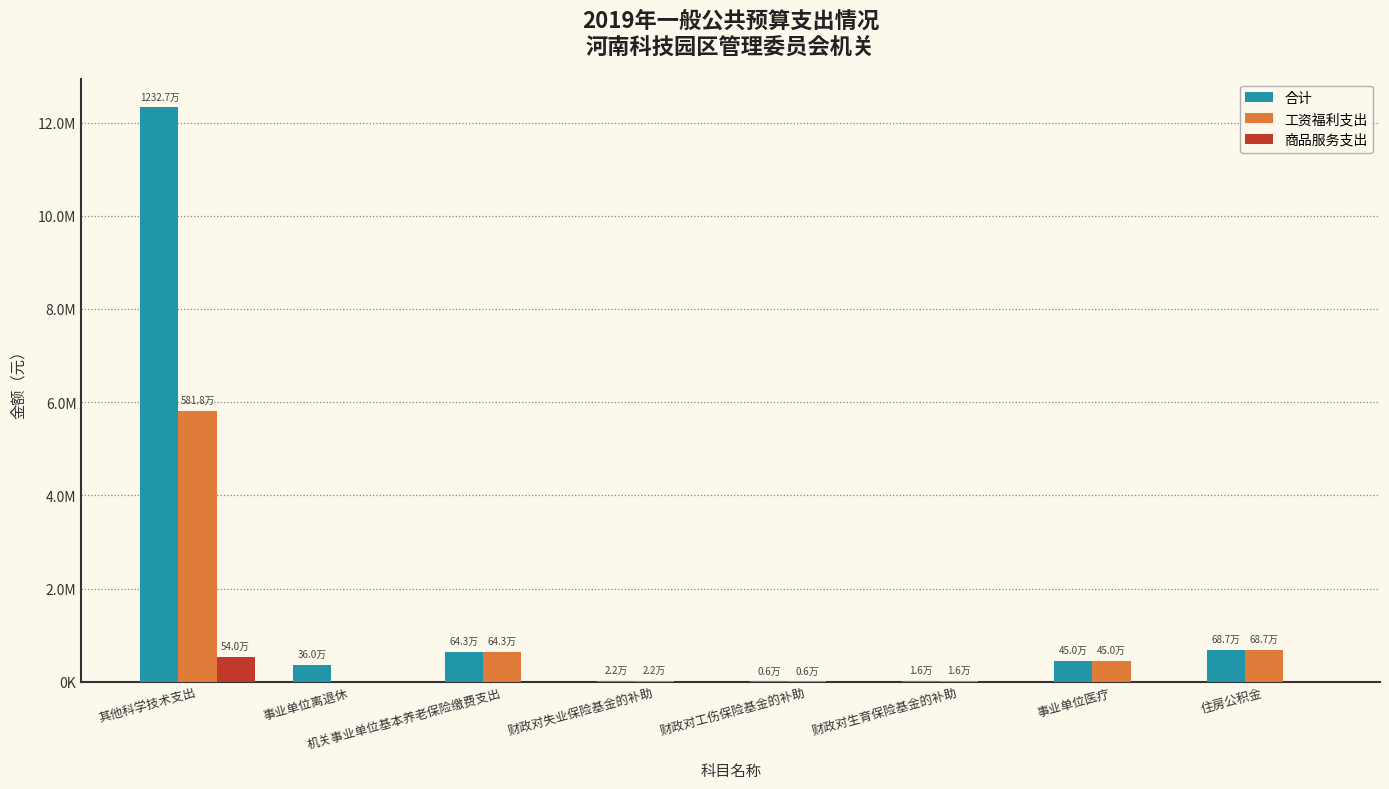

List the series in order of their overall mean, lowest first.

商品服务支出, 工资福利支出, 合计